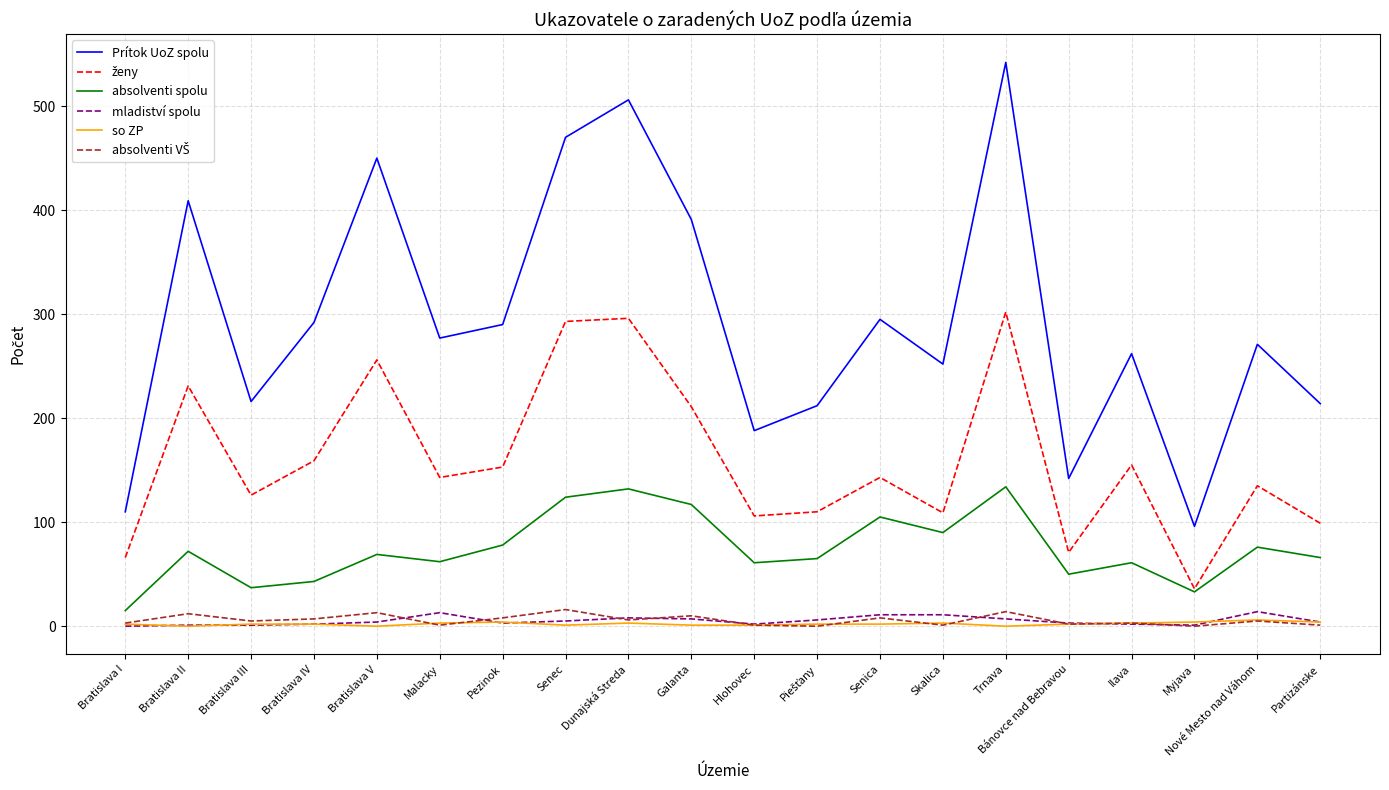

At how many categories does at least one series exceed 365?

6